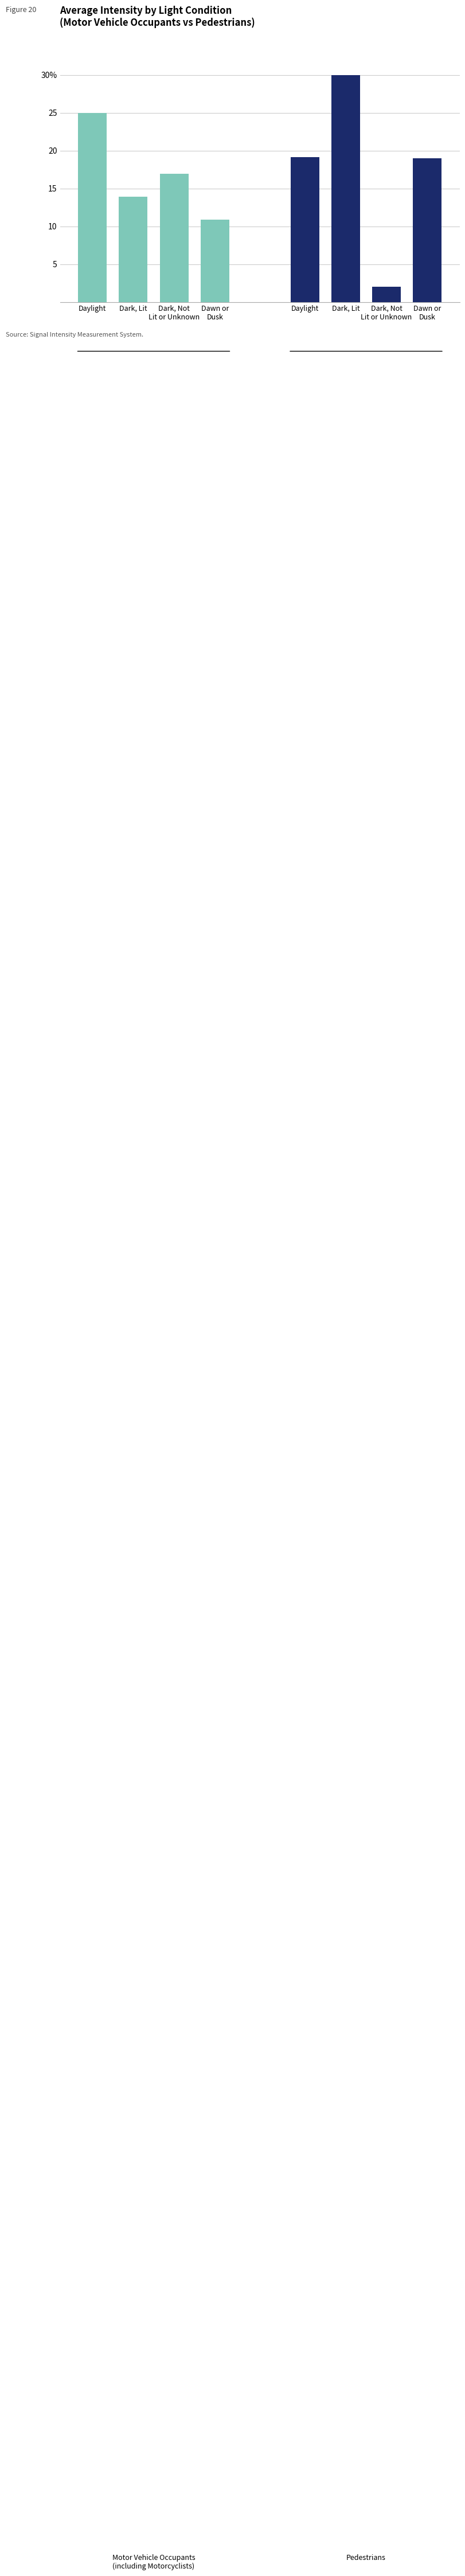

What is the label of the 3rd bar from the right?

Dark, Lit